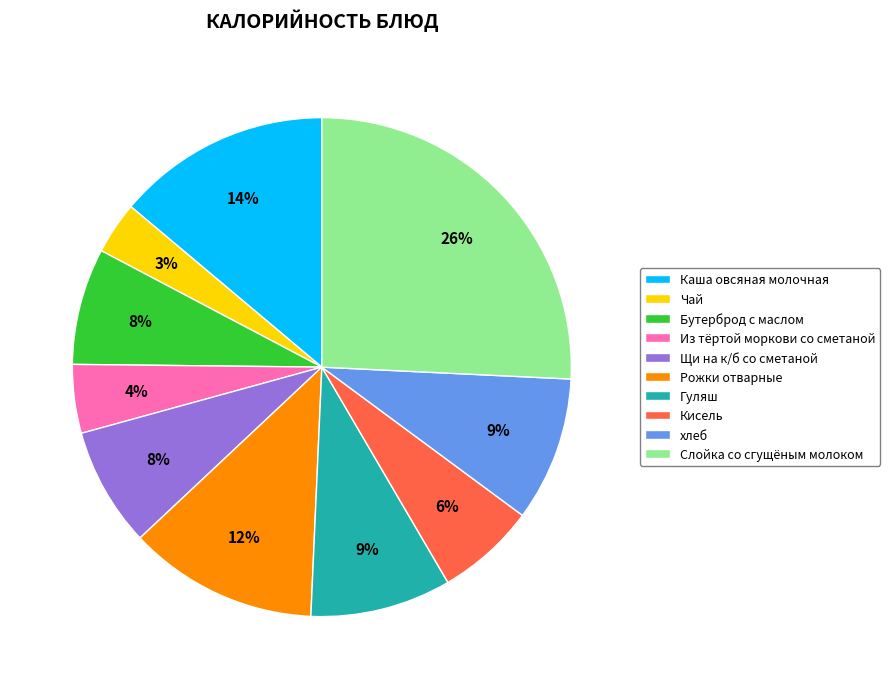

Which slice is the smallest?

Чай